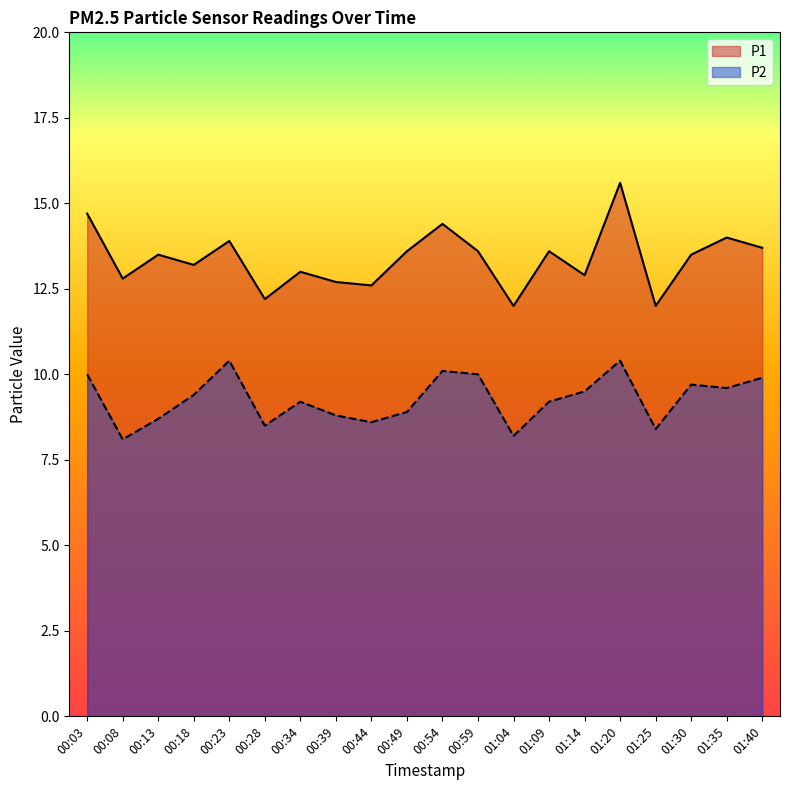

Which series changed the most between 00:39 and 01:14?

P2